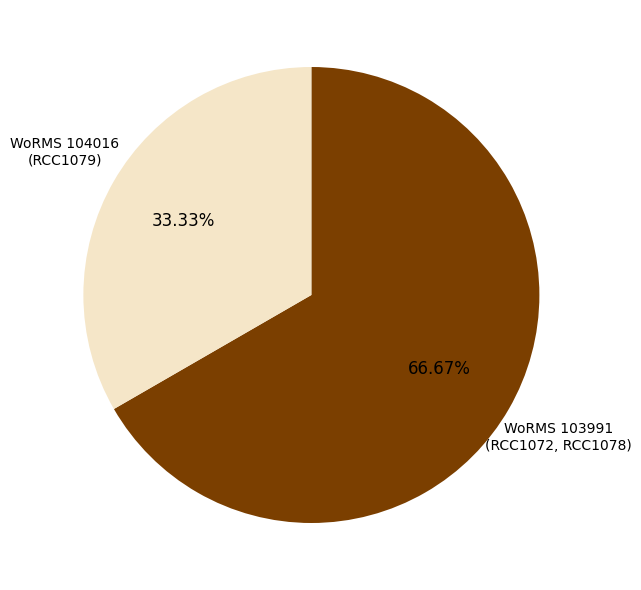

Is the sum of WoRMS 103991 (RCC1072, RCC1078) and WoRMS 104016 (RCC1079) greater than half?

Yes